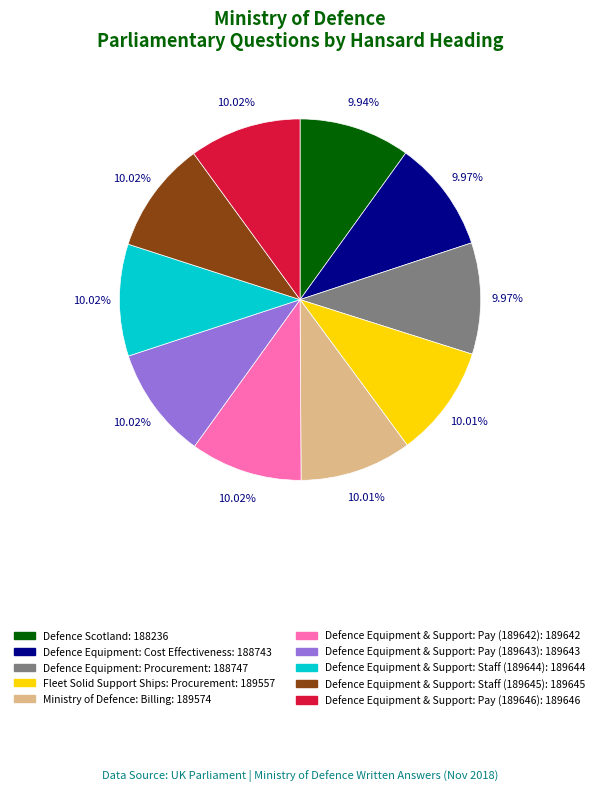

Does Ministry of Defence: Billing account for over 50% of the chart?

No